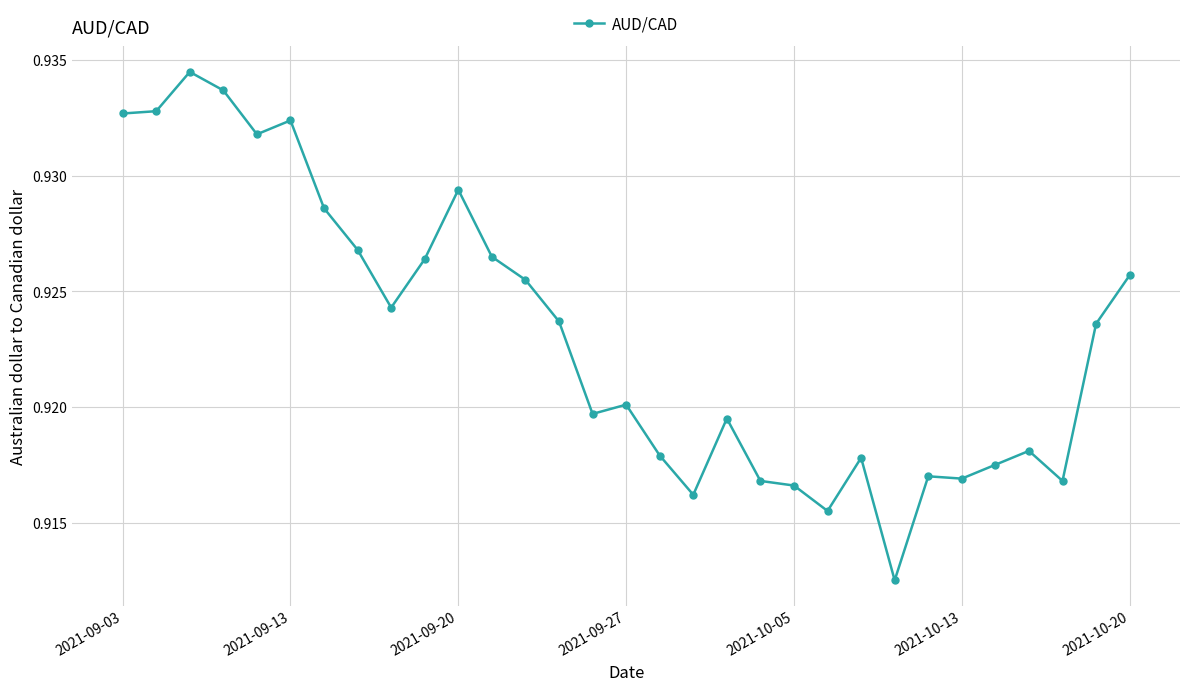

True or false: there are more than 0 points higher than both neighbors.

True